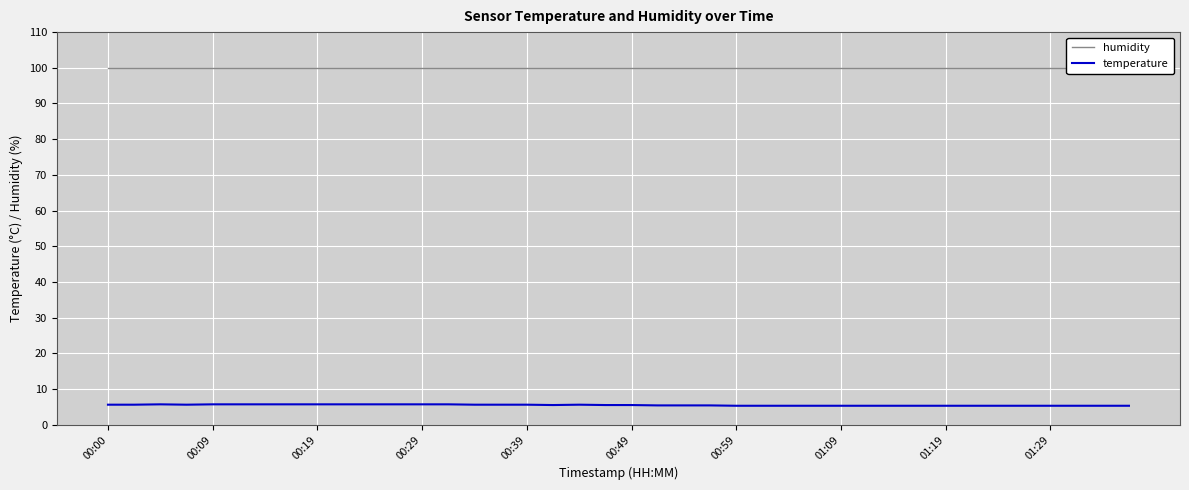

The value of temperature at 01:09 is 9.5. True or false?

False